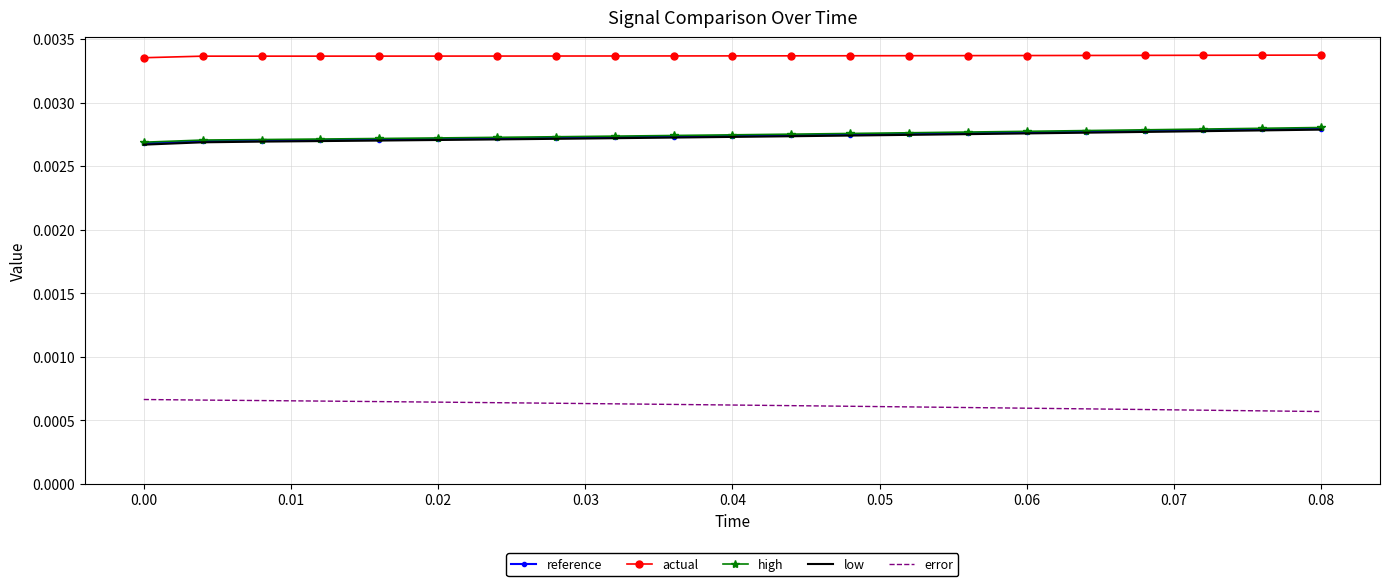

True or false: reference and actual cross at least once.

False